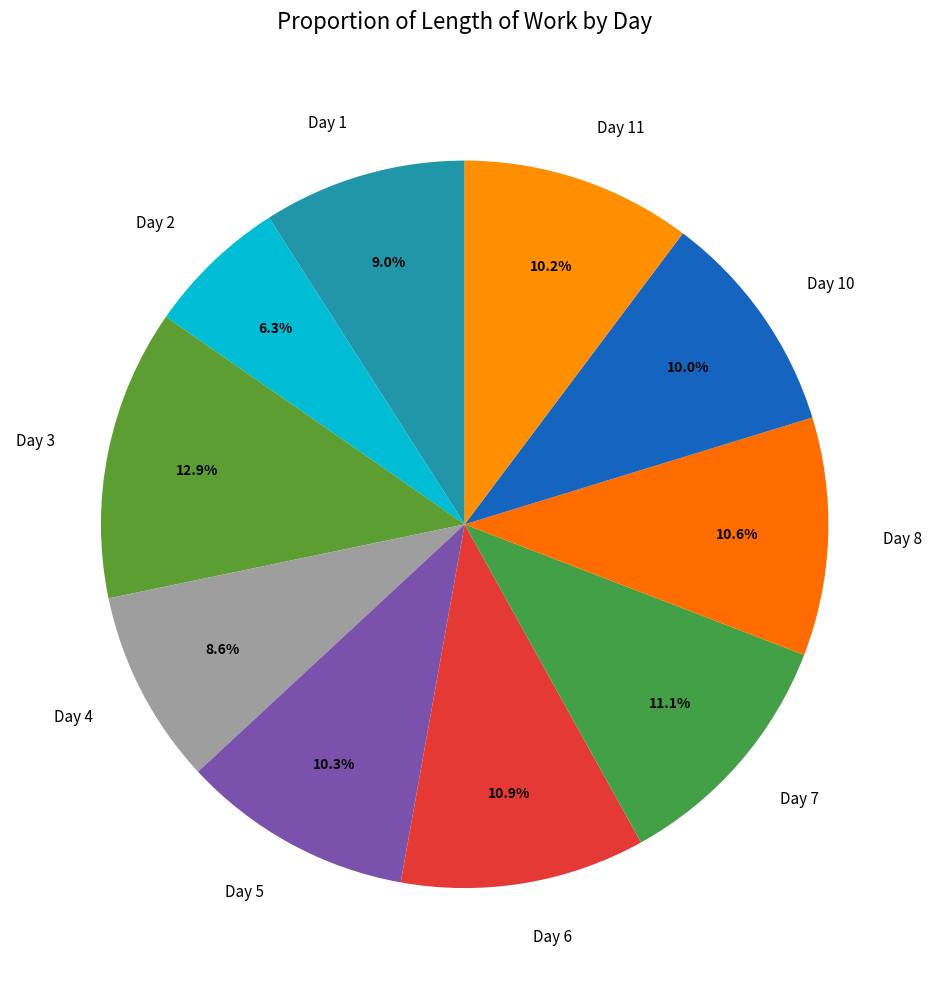

Is the sum of Day 6 and Day 2 greater than half?

No